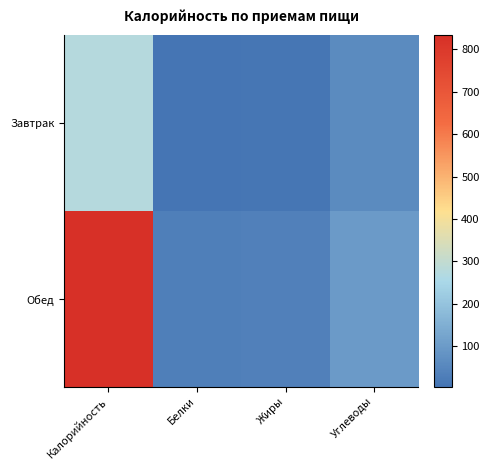

Which series has the largest range (max minus min)?

Обед